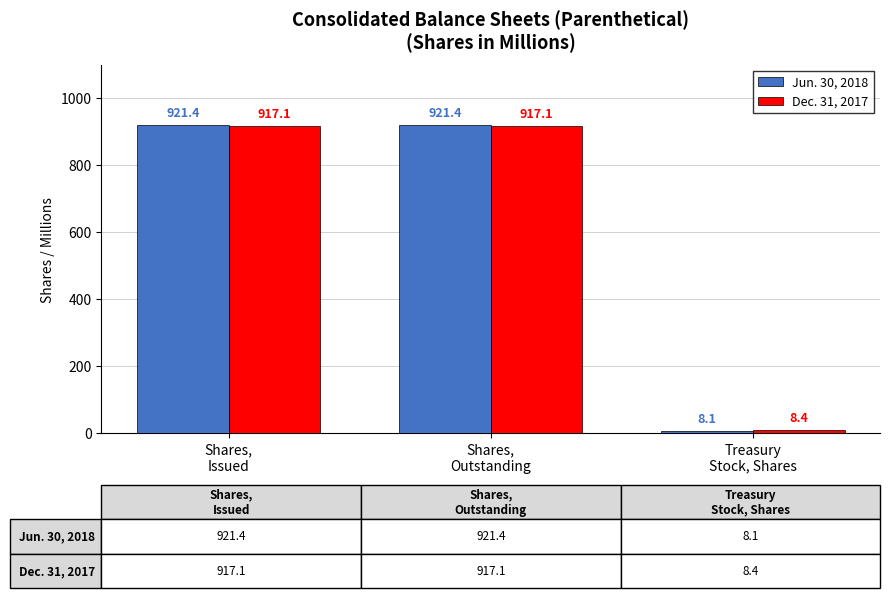

At Shares,
Issued, list the series in order from largest to smallest.

Jun. 30, 2018, Dec. 31, 2017